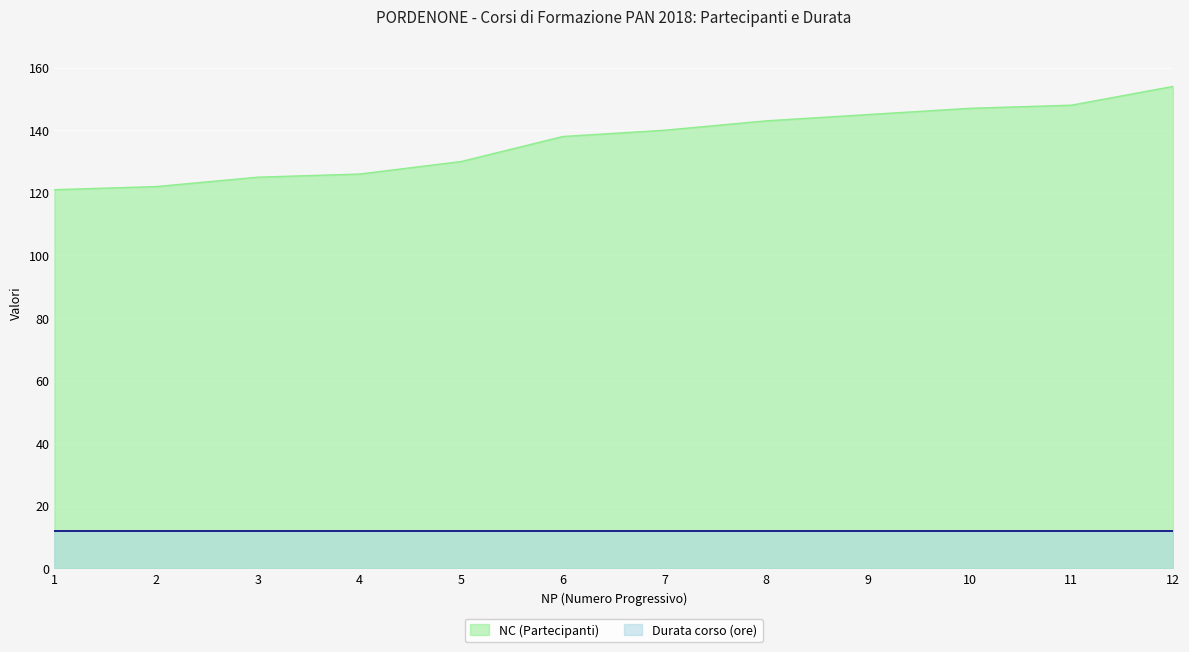

True or false: the data has more than 0 interior local peaks.

False